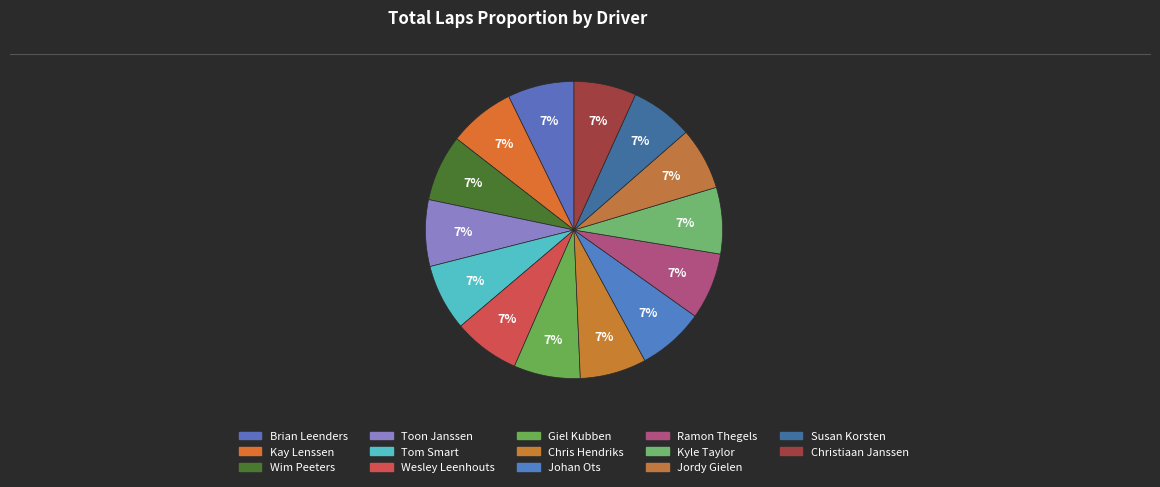

Count the number of slices in the pie.

14